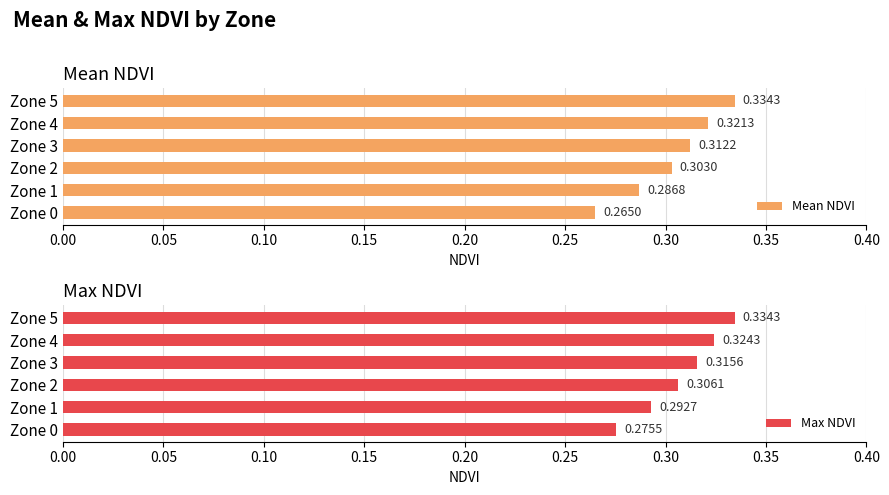

Count the Mean NDVI values in the range 0 to 1.

6